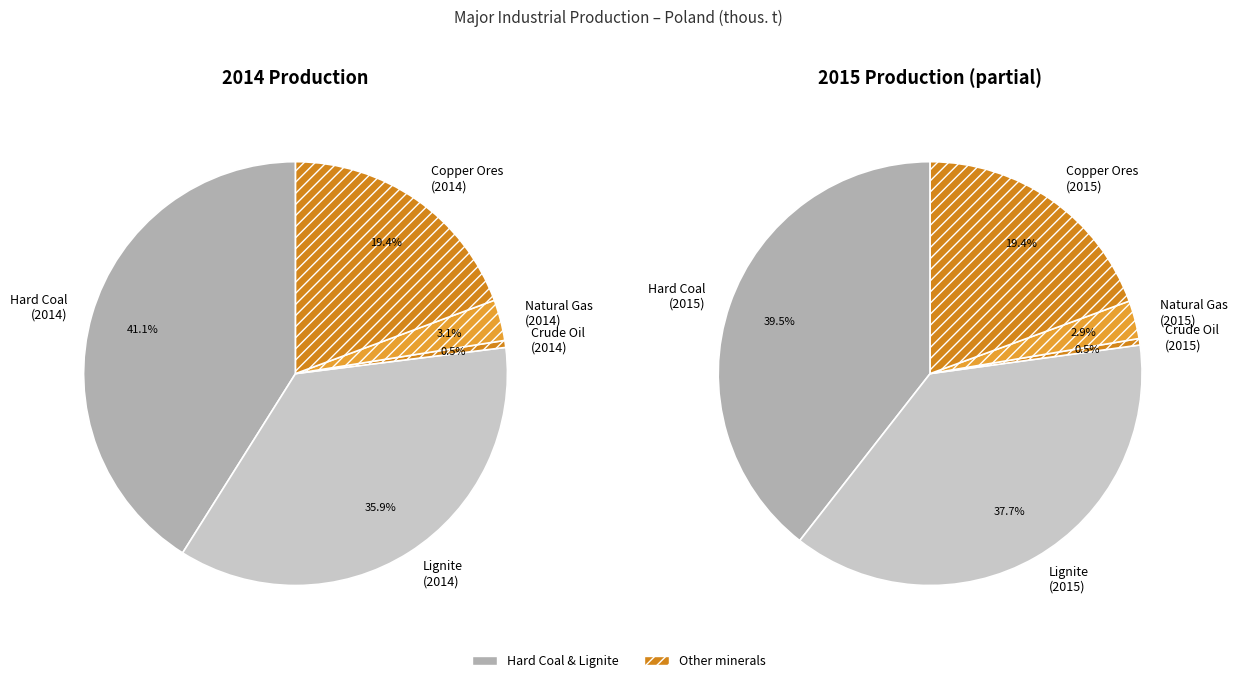

To the nearest percent, what is the combined percentage of Natural Gas and Hard Coal?

44%